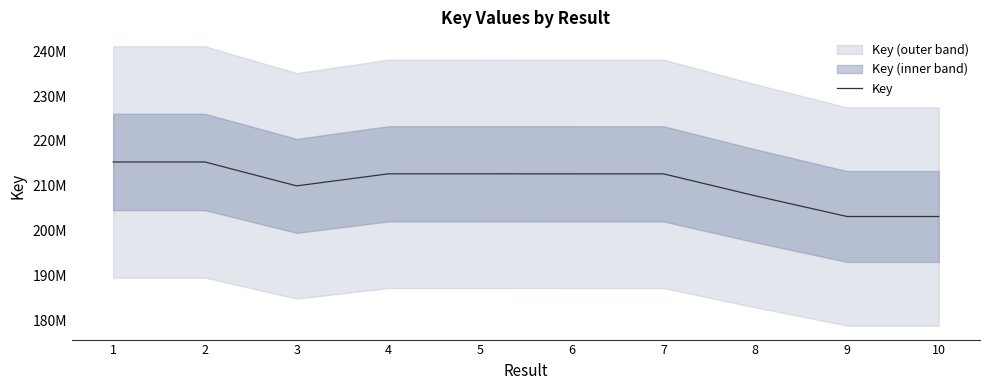

What is the sum of all values?

2105144415